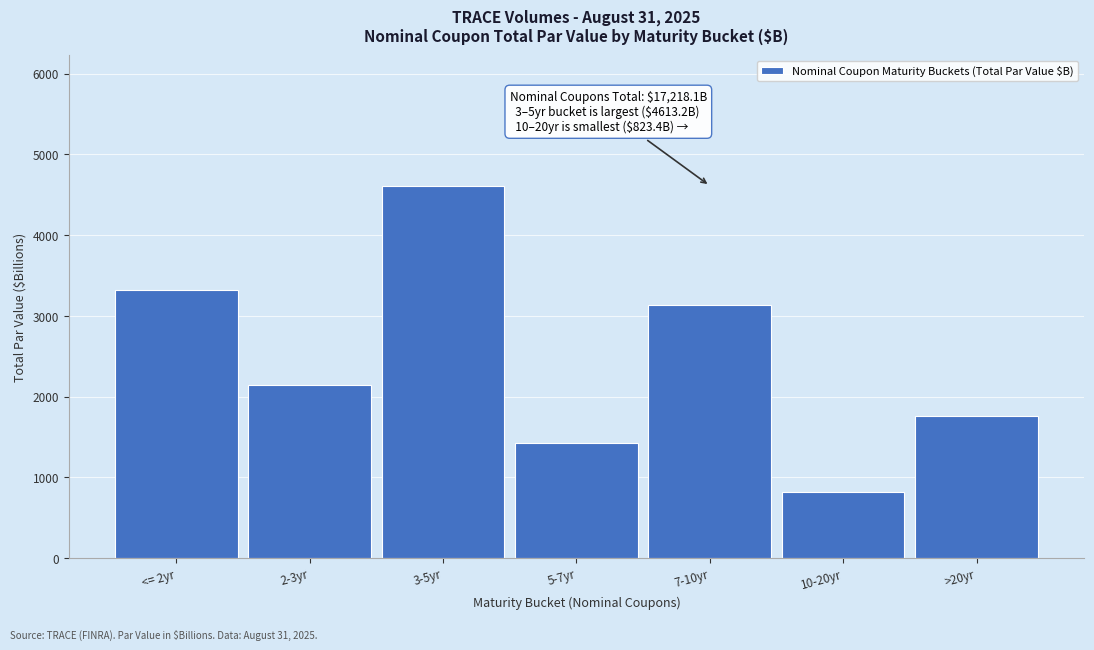

Reading right to left, extract all data points from this chart.

>20yr=1757.0	10-20yr=823.4	7-10yr=3138.0	5-7yr=1423.8	3-5yr=4613.2	2-3yr=2138.8	<= 2yr=3324.0